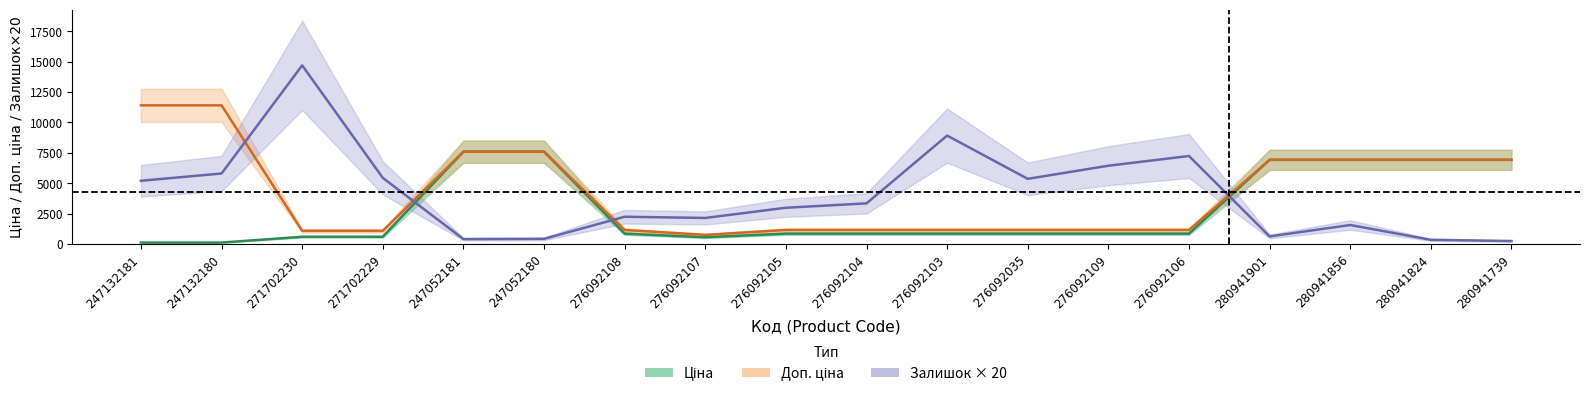

Which series has the widest spread of values?

Залишок